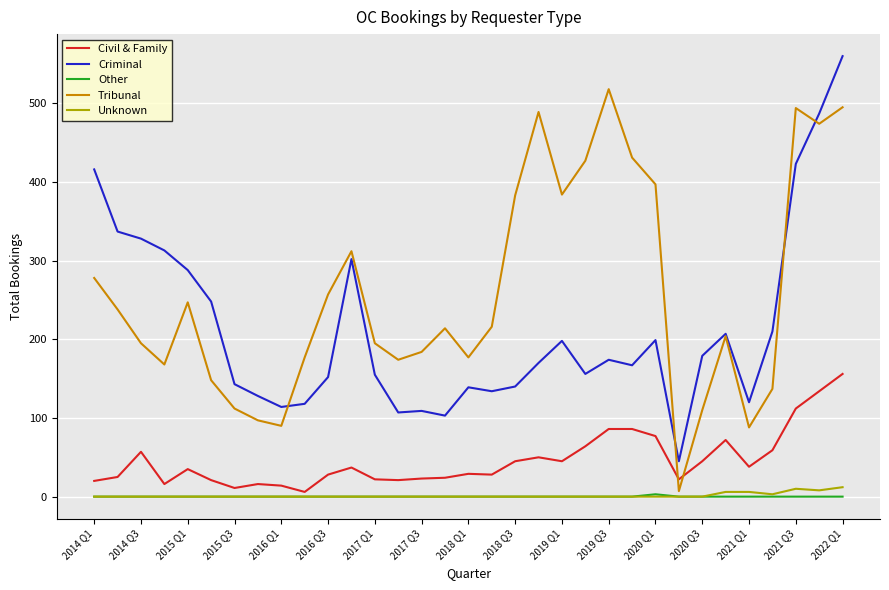

True or false: Unknown and Criminal intersect in this chart.

False